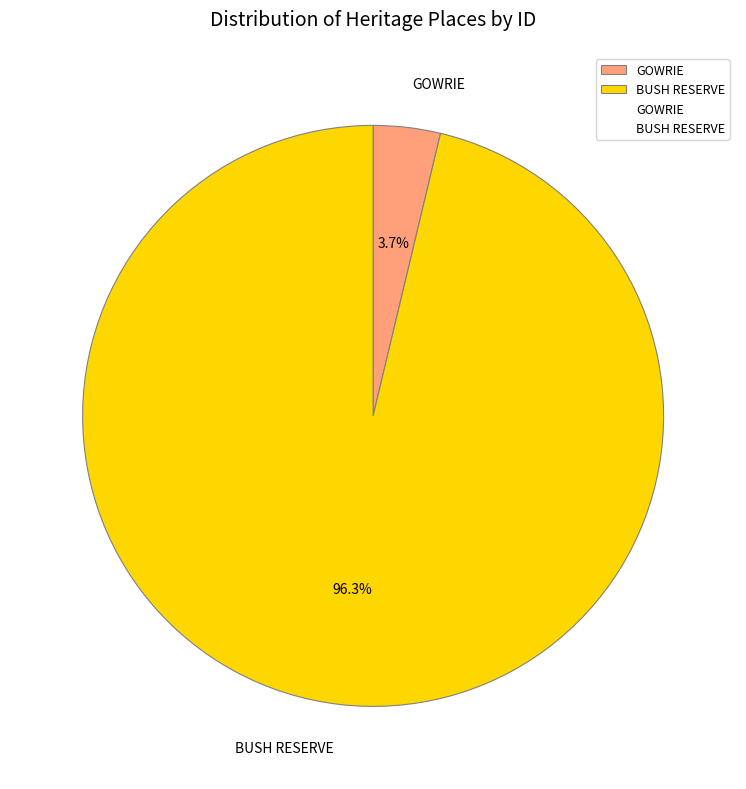

To the nearest percent, what portion does BUSH RESERVE represent?

96%